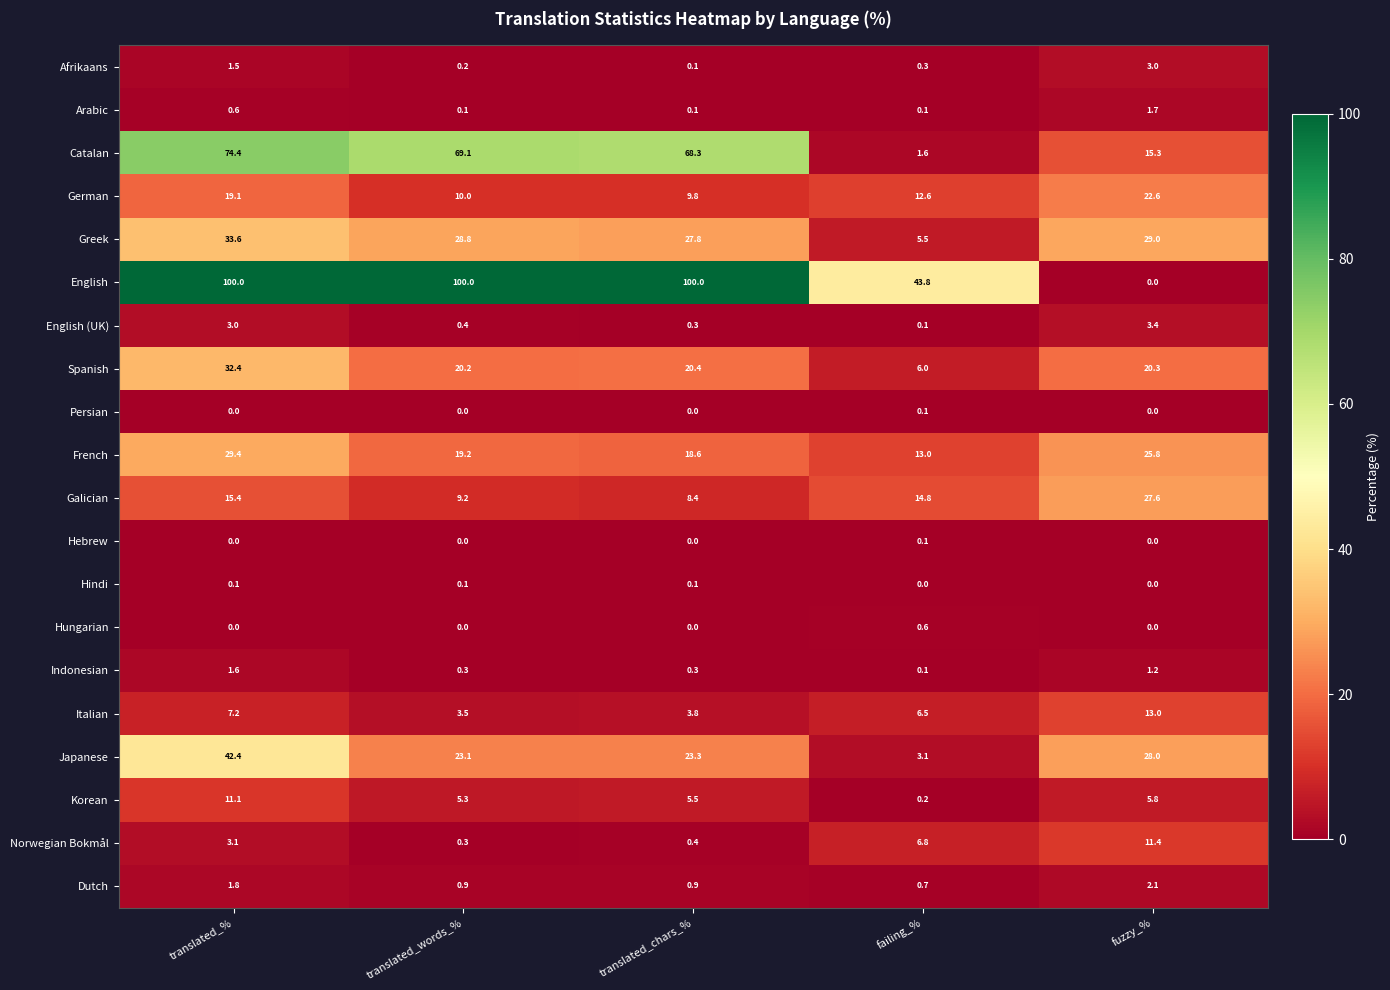

The value of Spanish at failing_% is 6.0. True or false?

True